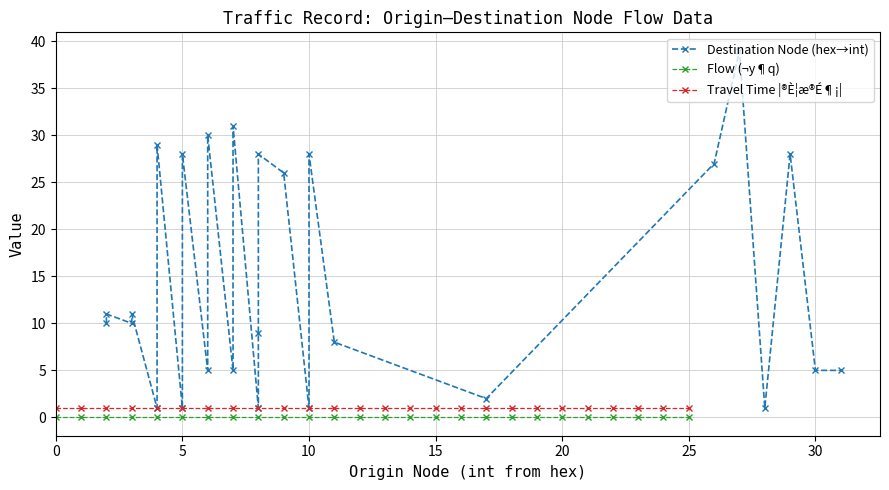

True or false: Travel Time |®È¦æ®É¶¡| and Flow (¬y¶q) cross at least once.

False